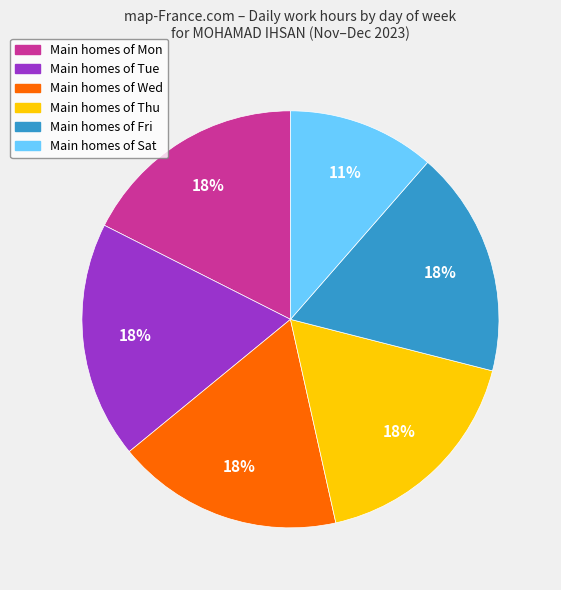

Is there a majority slice in this chart?

No